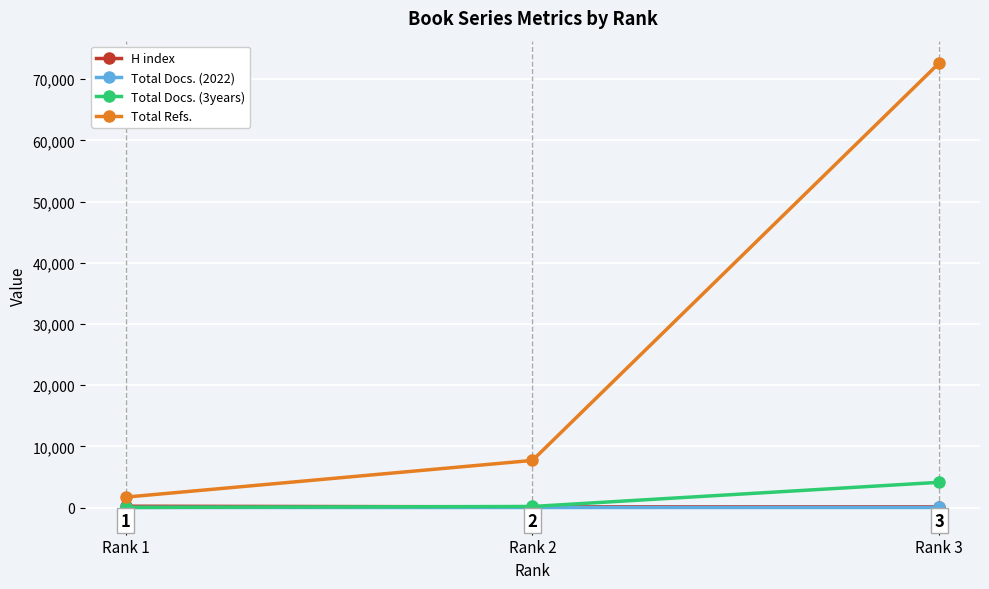

Read the H index value at Rank 1.

231